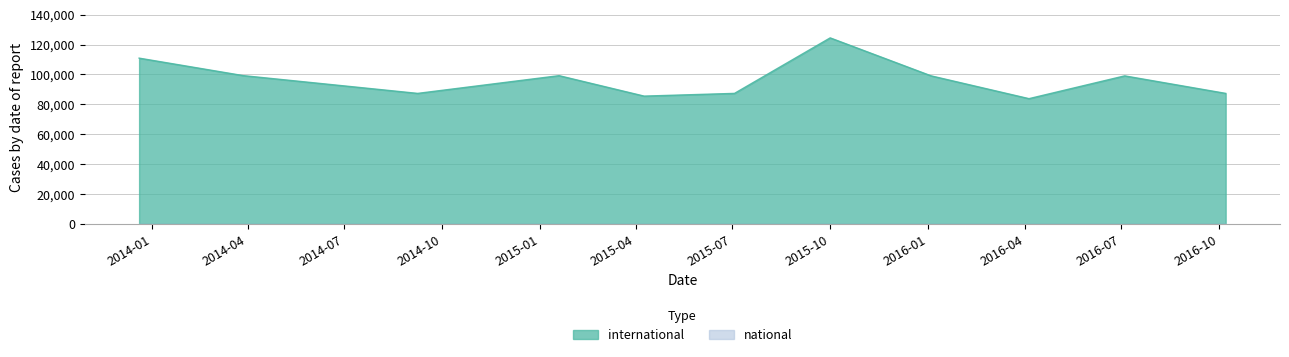

How many lines are shown in the chart?

2